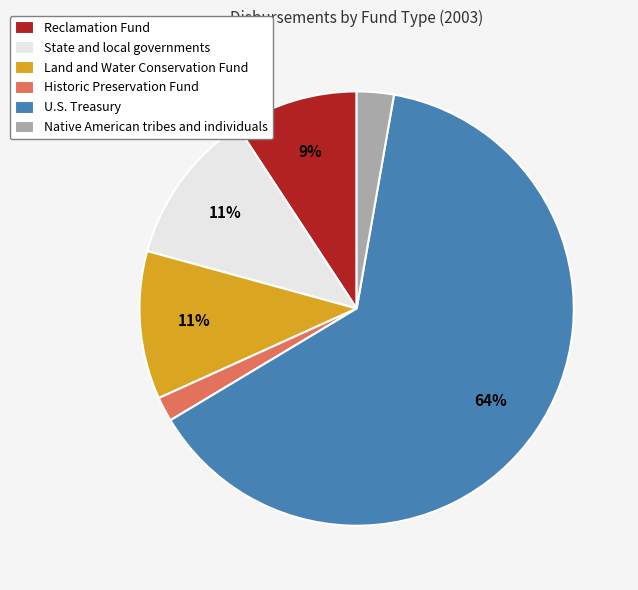

How many segments does this pie chart have?

6